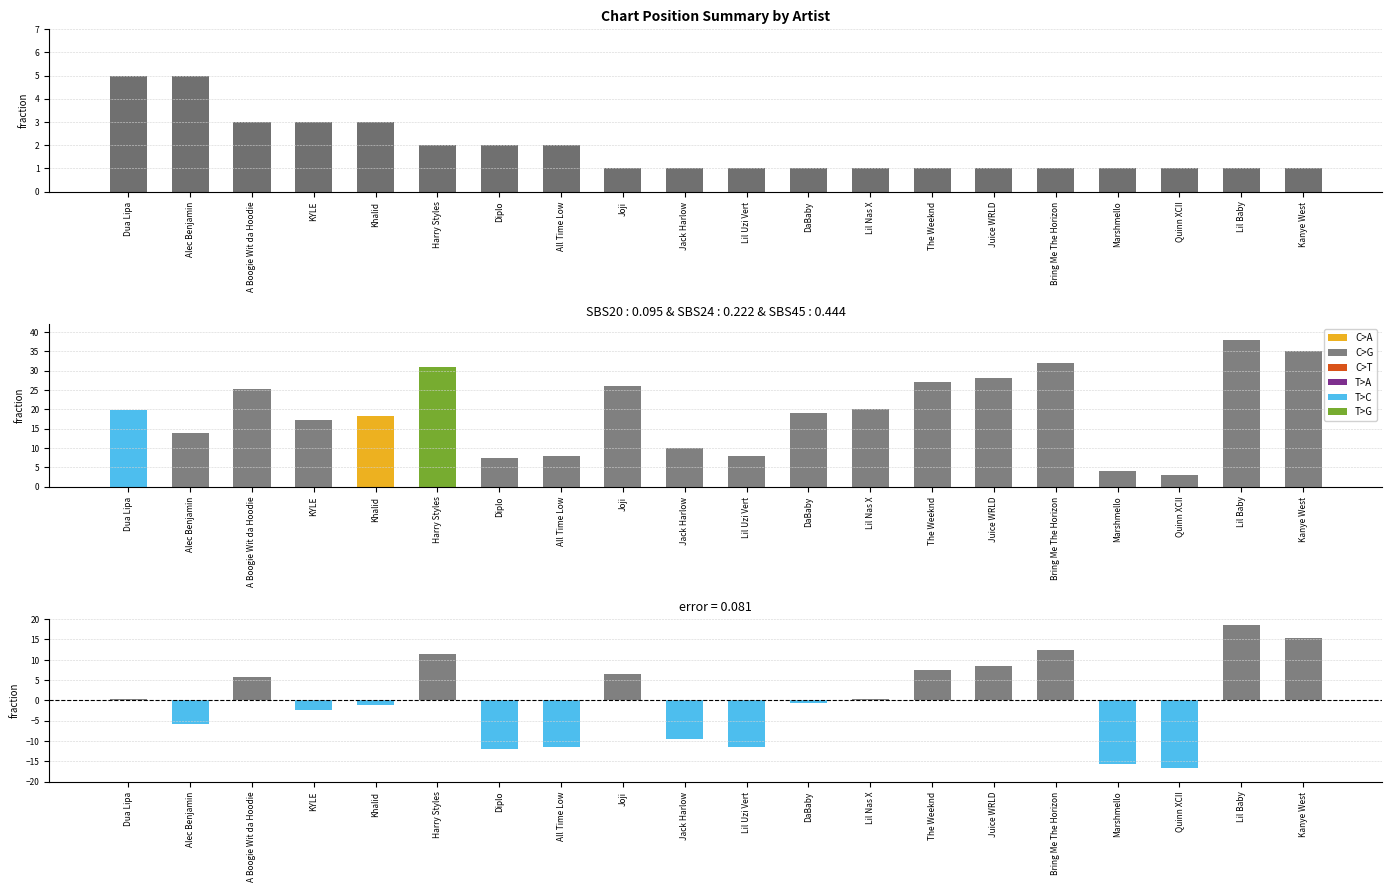

List the labels in order of Song Count value, largest first.

Dua Lipa, Alec Benjamin, A Boogie Wit da Hoodie, KYLE, Khalid, Harry Styles, Diplo, All Time Low, Joji, Jack Harlow, Lil Uzi Vert, DaBaby, Lil Nas X, The Weeknd, Juice WRLD, Bring Me The Horizon, Marshmello, Quinn XCII, Lil Baby, Kanye West